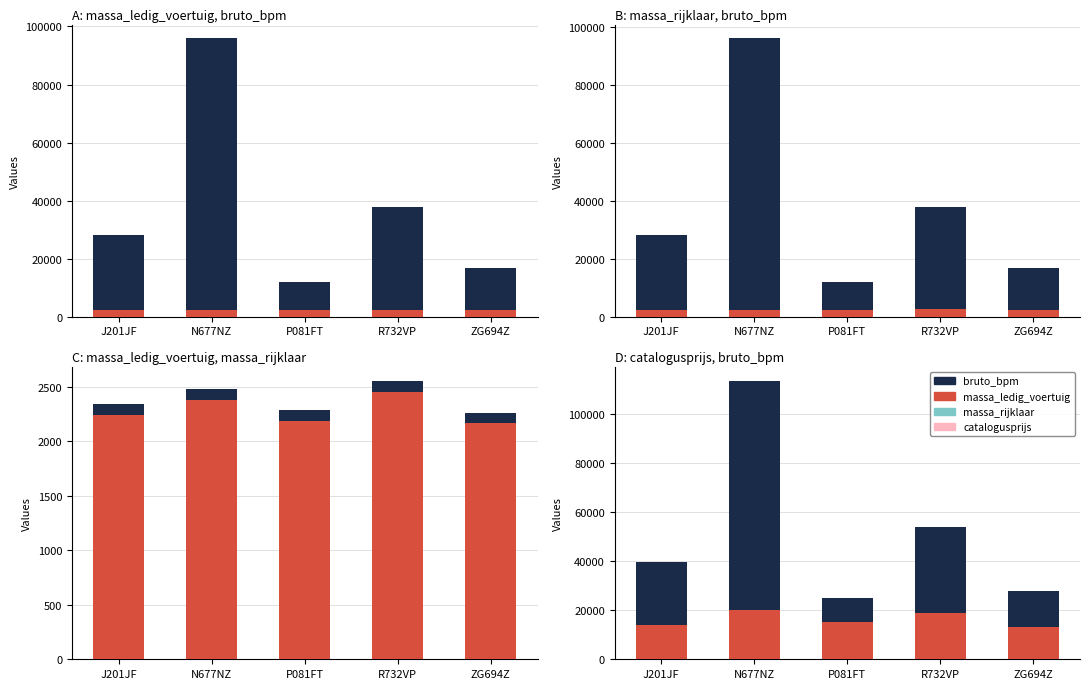

What value does the massa_rijklaar - massa_ledig series have at R732VP?

100